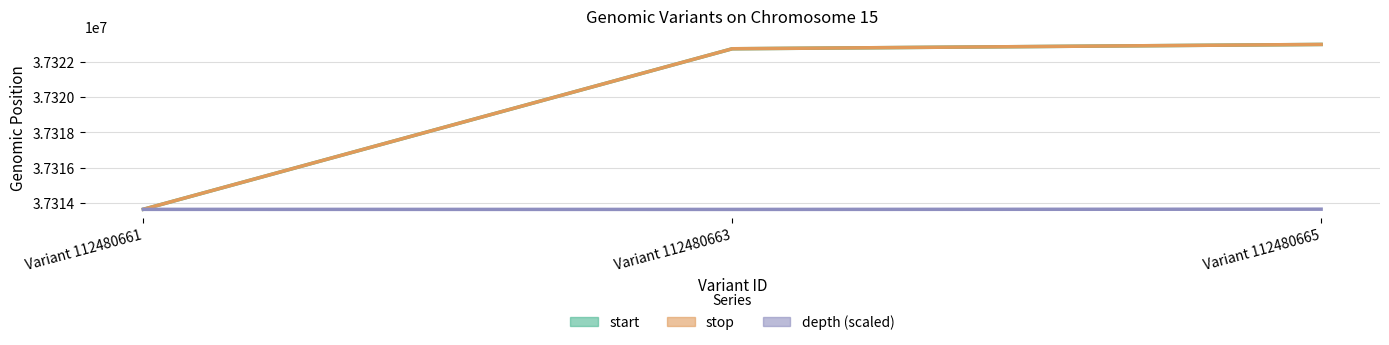

How many series are shown in this chart?

3